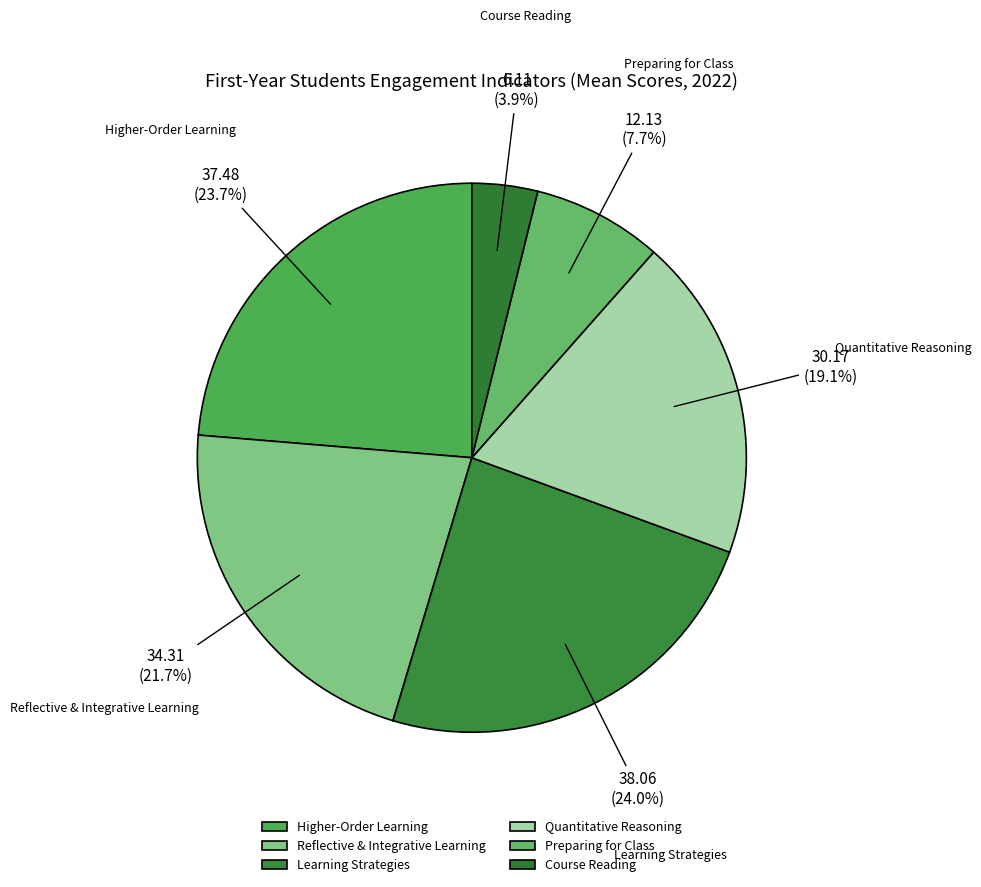

Count the number of slices in the pie.

6